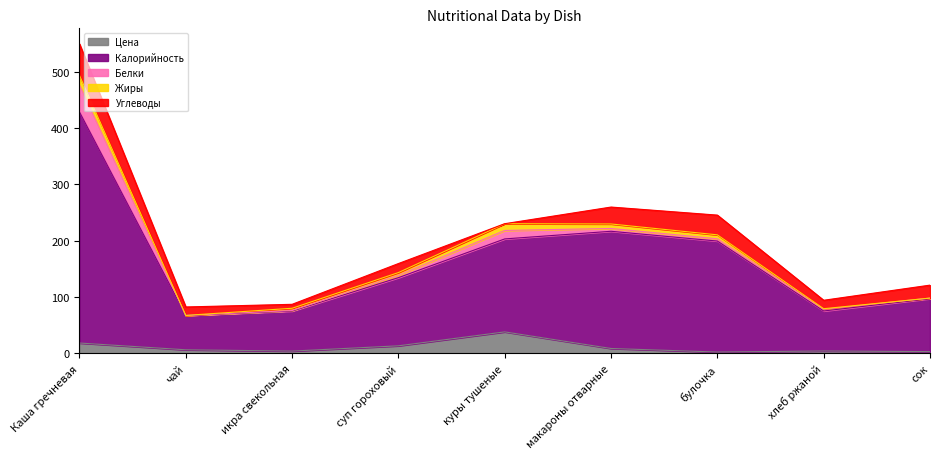

Reading right to left, what are all the values shown in this chart?

Цена: 3.2	4.4	2.5	8.8	38.3	13.6	4.2	6.5	18.5
Калорийность: 94.0	71.0	197.0	208.0	165.0	121.0	71.0	61.0	410.0
Белки: 1.0	3.0	4.0	5.0	15.0	4.0	1.0	0.0	48.0
Жиры: 0.0	1.0	7.0	8.0	12.0	5.0	4.0	0.0	17.0
Углеводы: 23.0	15.0	35.0	30.0	0.0	16.0	7.0	15.0	56.0